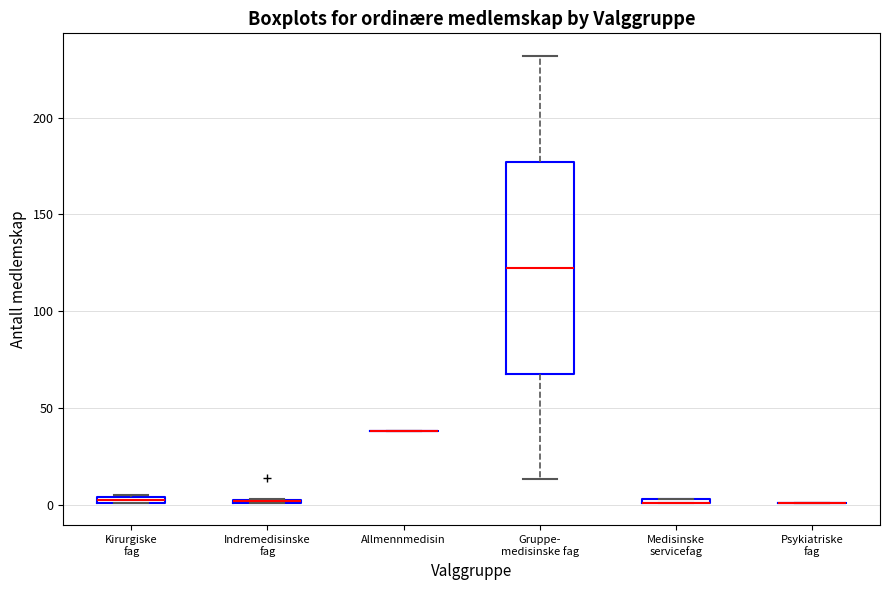

Which box is the tallest, from its lower edge to its upper edge?

Gruppe- medisinske fag